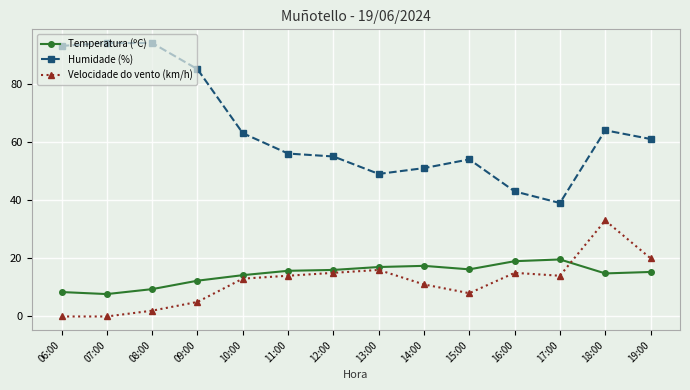

At which label is Humidade (%) closest to 66?

18:00